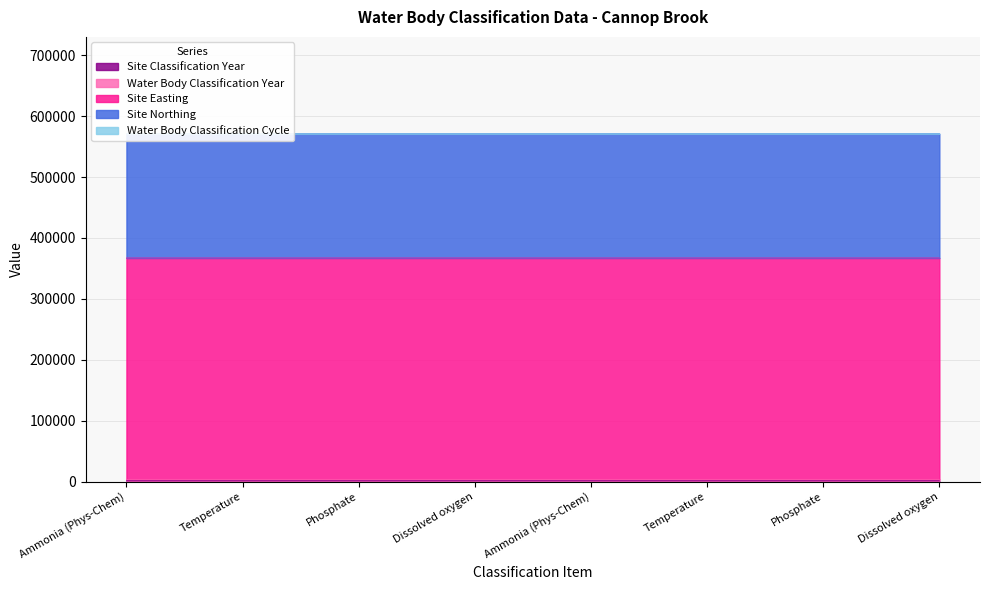

The value of Water Body Classification Year at Temperature is 3000. True or false?

False